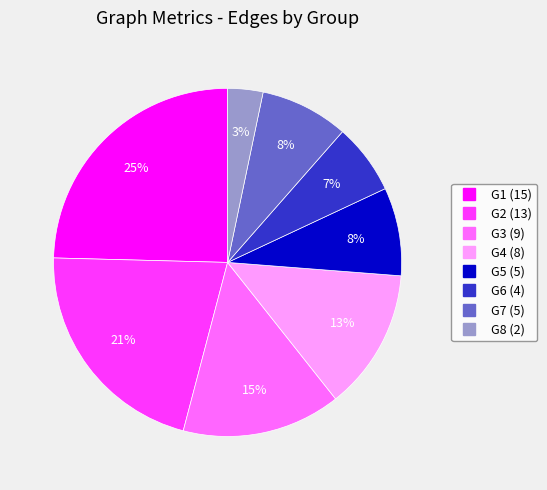

Count the number of slices in the pie.

8